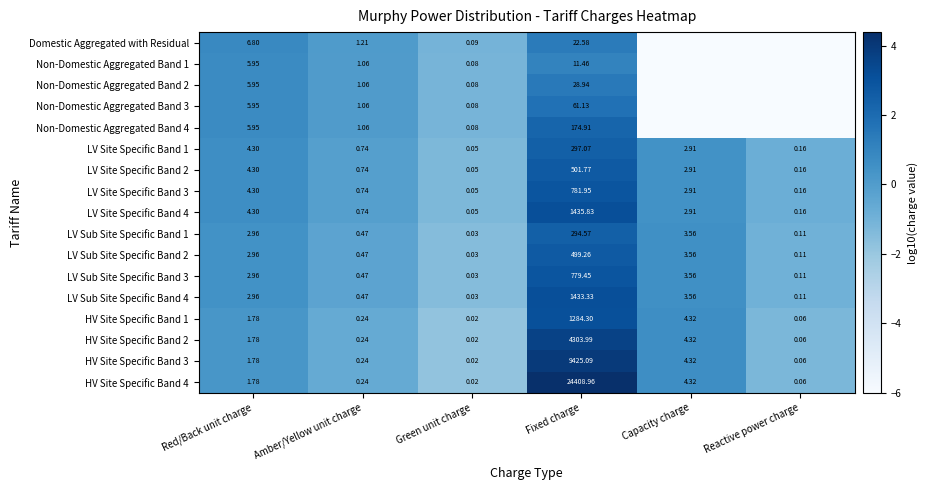

How many categories are shown in the chart?

6